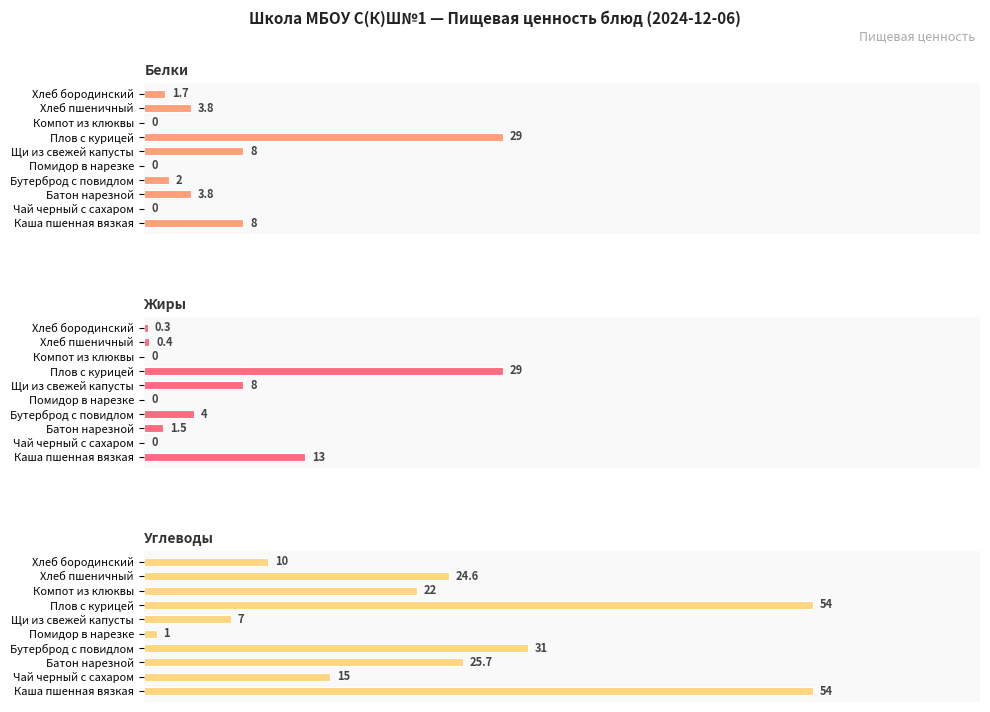

How many values in the Жиры series exceed 1?

5